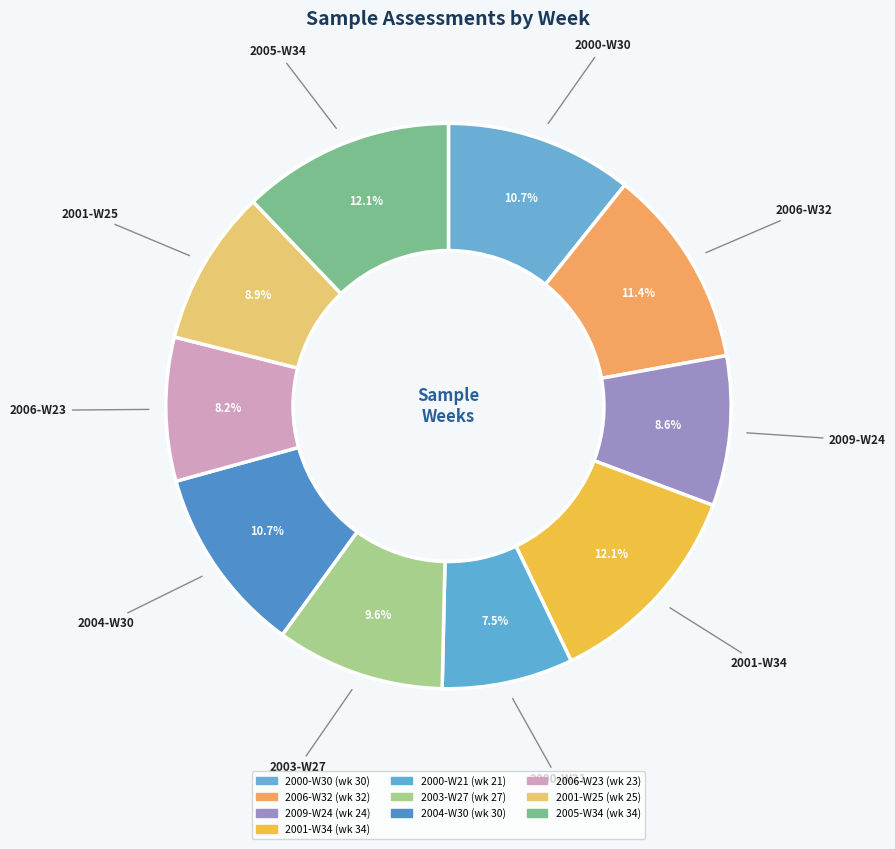

How many slices are in this pie chart?

10